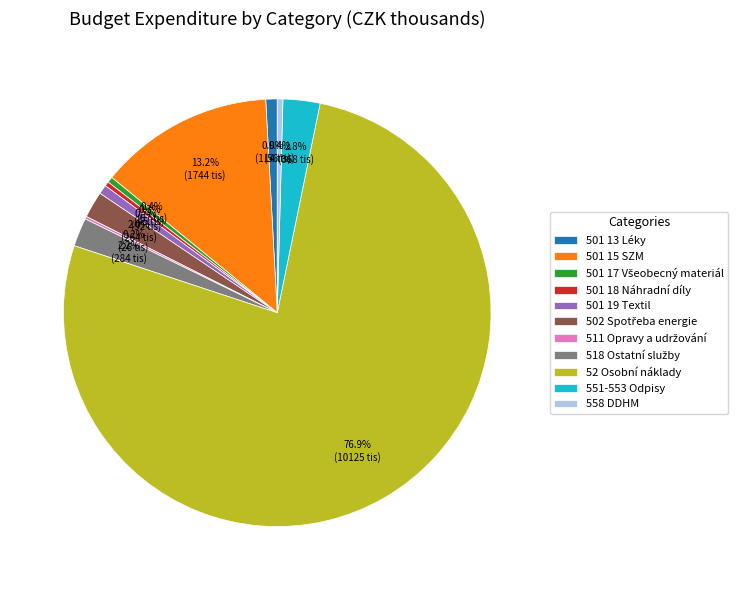

What percentage is the 551-553 Odpisy slice, to the nearest percent?

3%